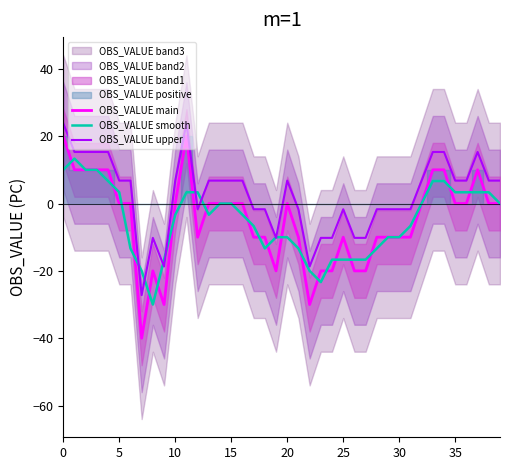

What is the label of the 15th point from the right?

25